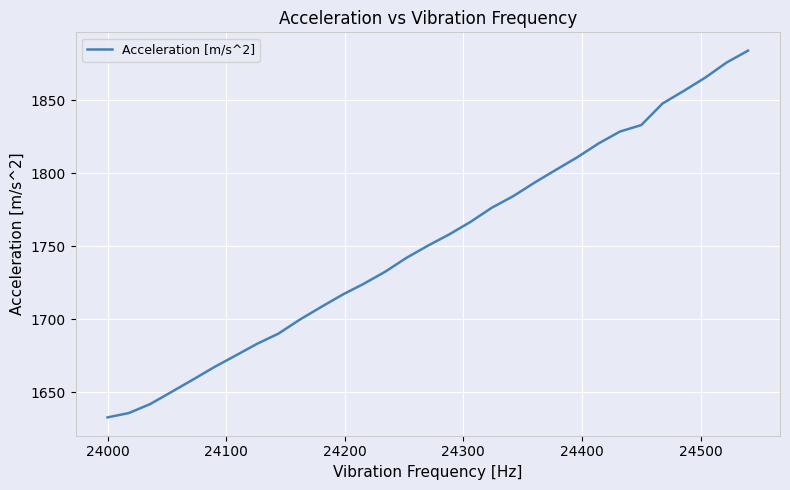

What is the greatest value displayed?

1883.9